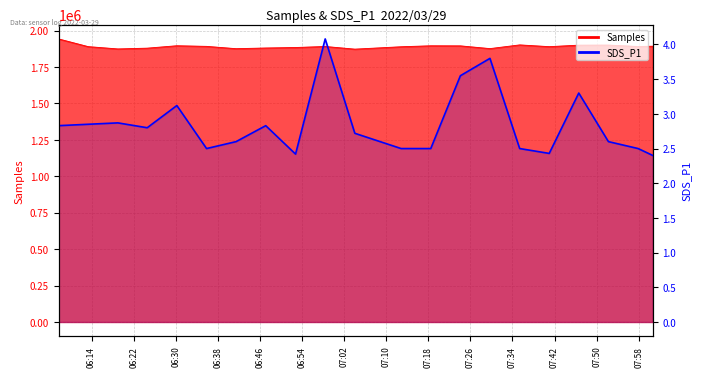

What is the greatest value displayed?

4.1